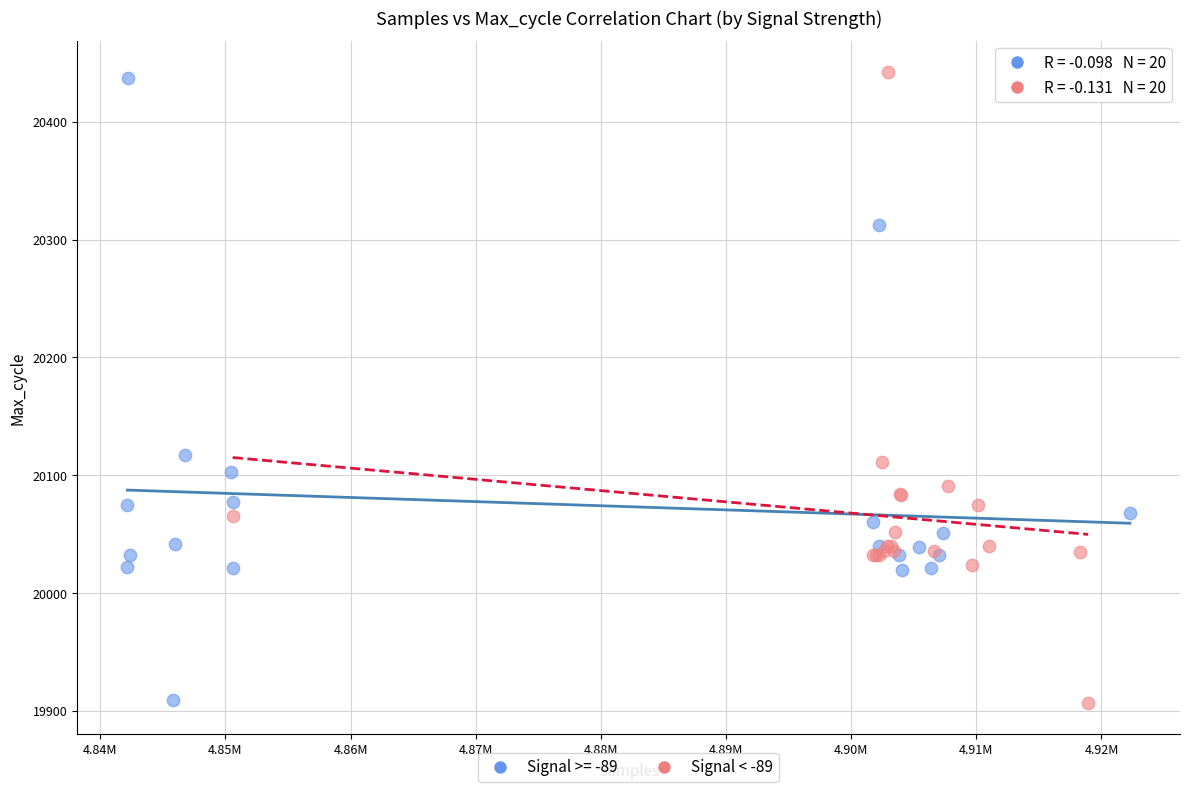

What are all the series names shown in the legend?

Signal >= -89, Signal < -89